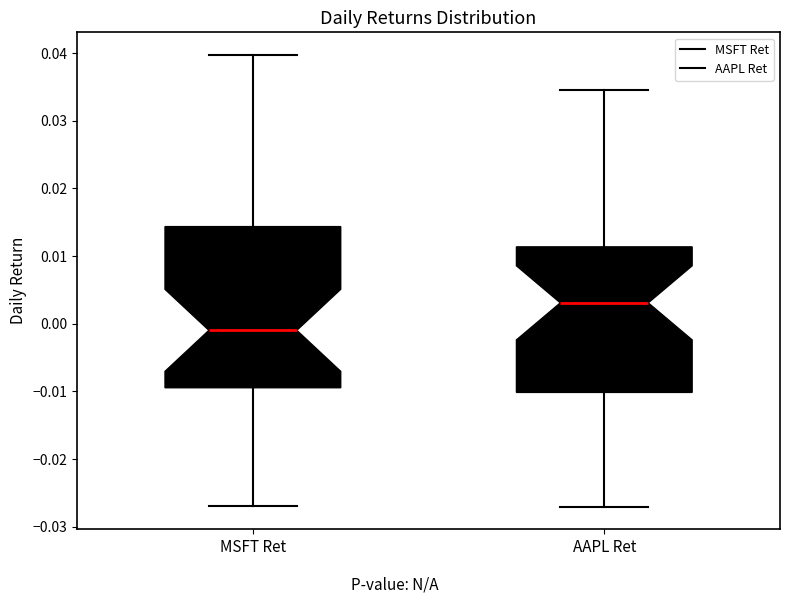

Which box has the lowest median line?

MSFT Ret